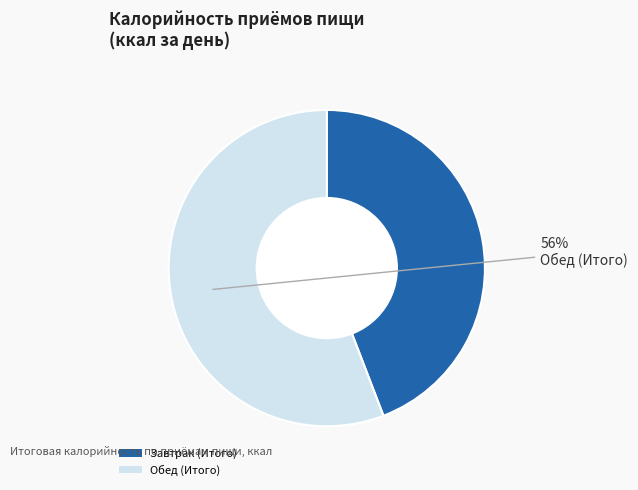

What is the ratio of the value at Завтрак (Итого) to the value at Обед (Итого)?

0.8